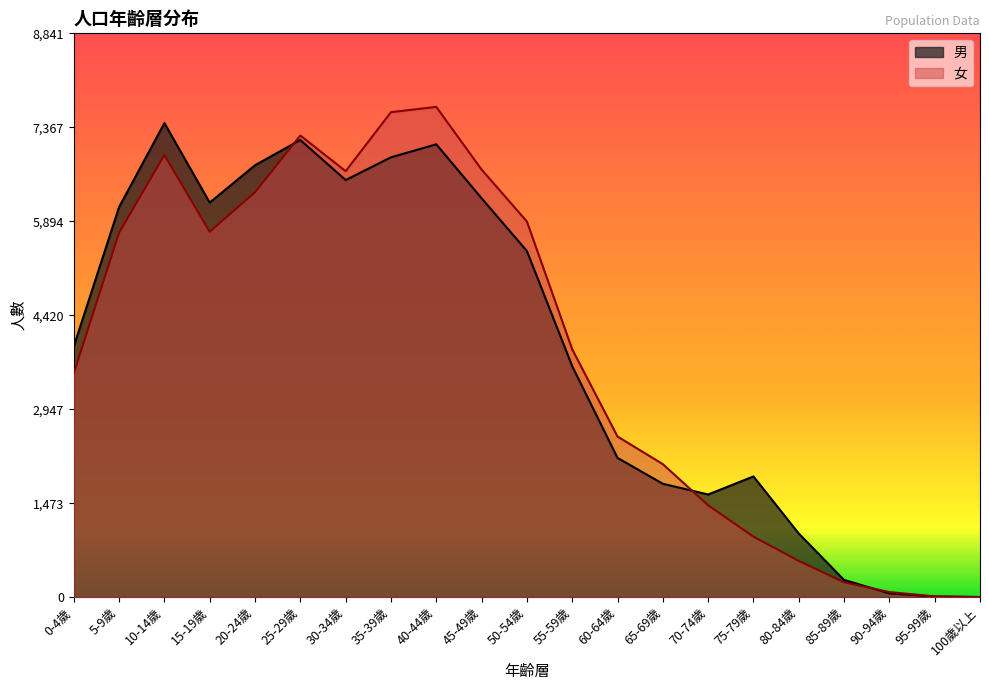

Between which two adjacent categories do 女 and 男 first intersect?

20-24歲 and 25-29歲